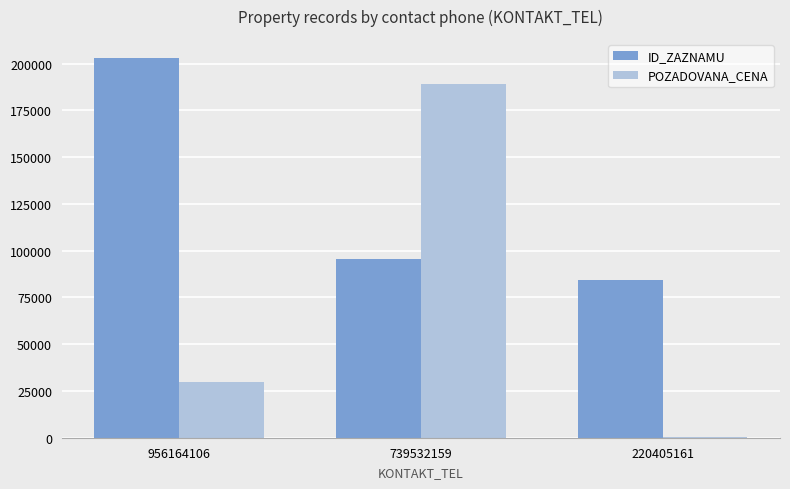

What is the total value across all series at 956164106?

232847